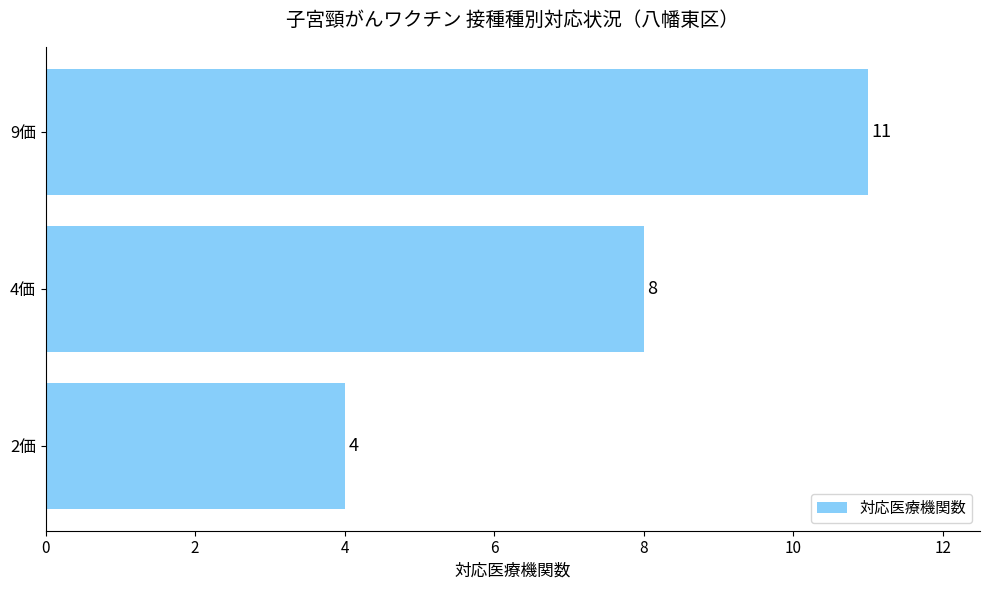

Which label corresponds to the largest value in the chart?

9価